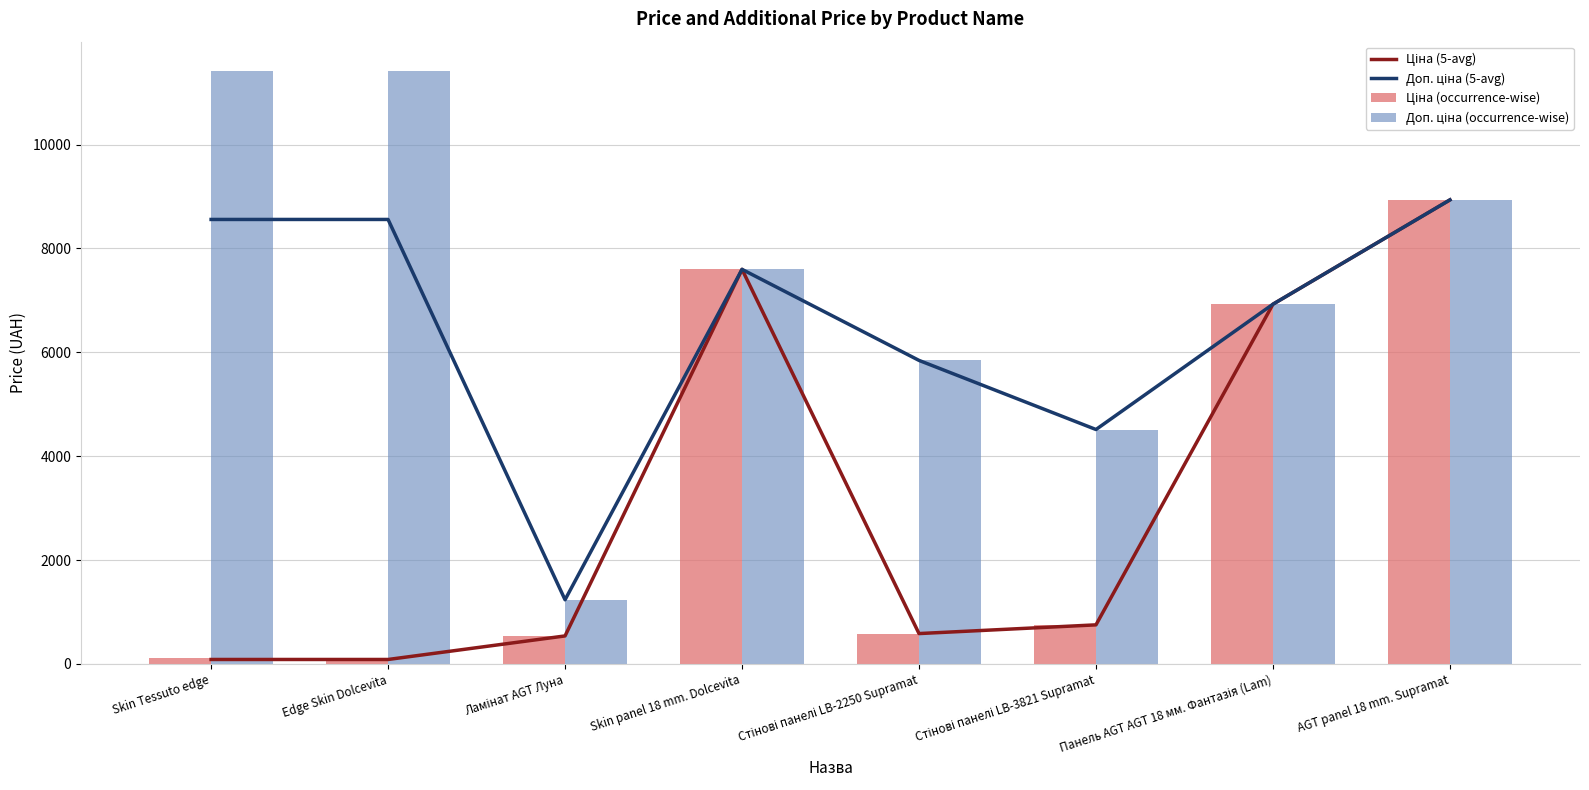

Which has a higher value, Панель AGT AGT 18 мм. Фантазія (Lam) or AGT panel 18 mm. Supramat?

AGT panel 18 mm. Supramat